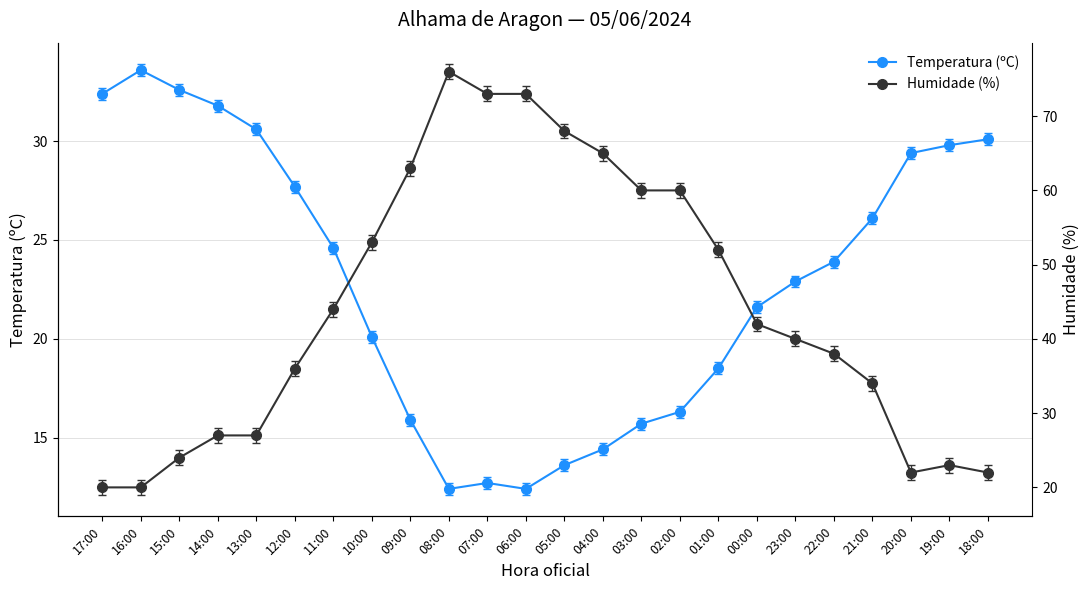

What is the total value across all series at 03:00?

75.7